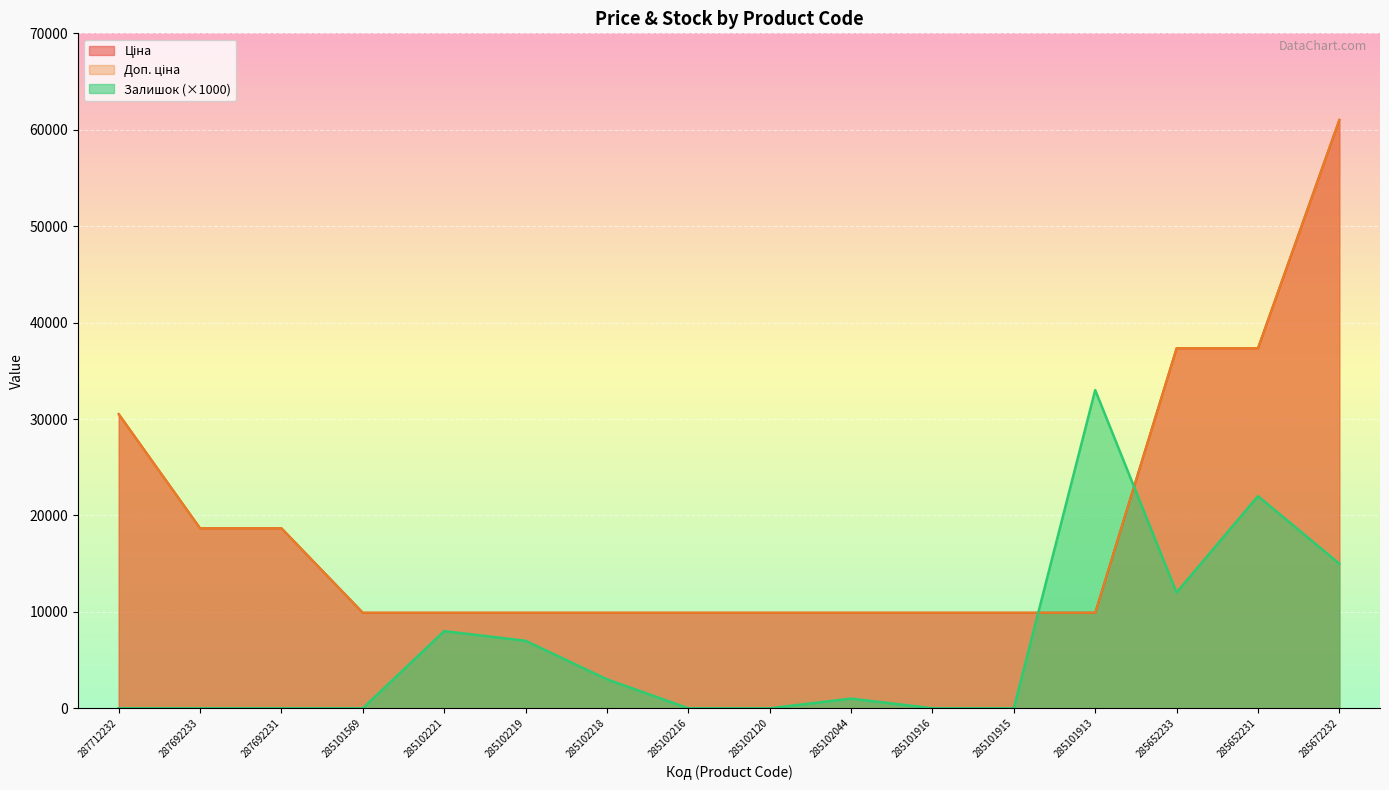

True or false: Ціна has a value of 32146.6 at 287692231.

False